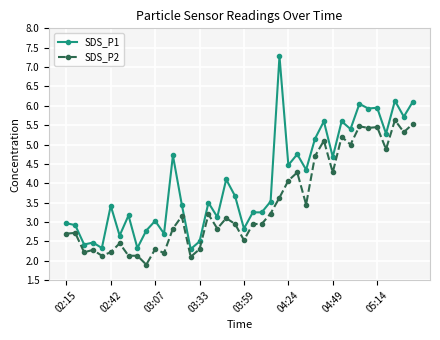

What is the maximum value shown in the chart?

7.3